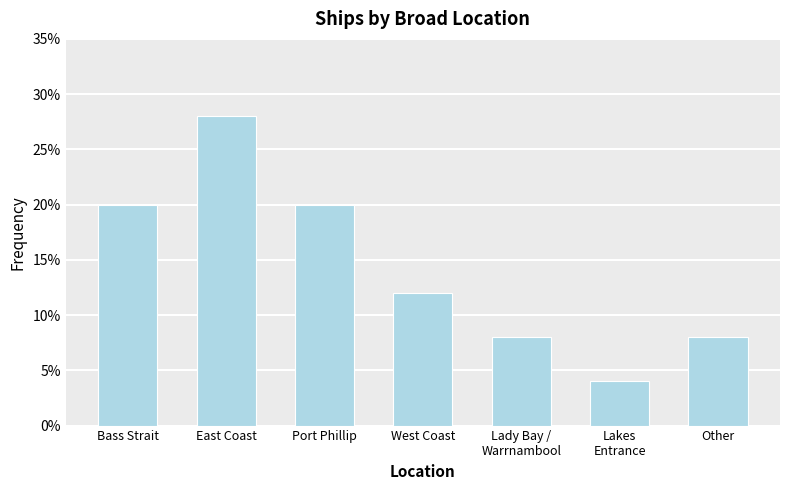

What position from the right is Bass Strait?

7